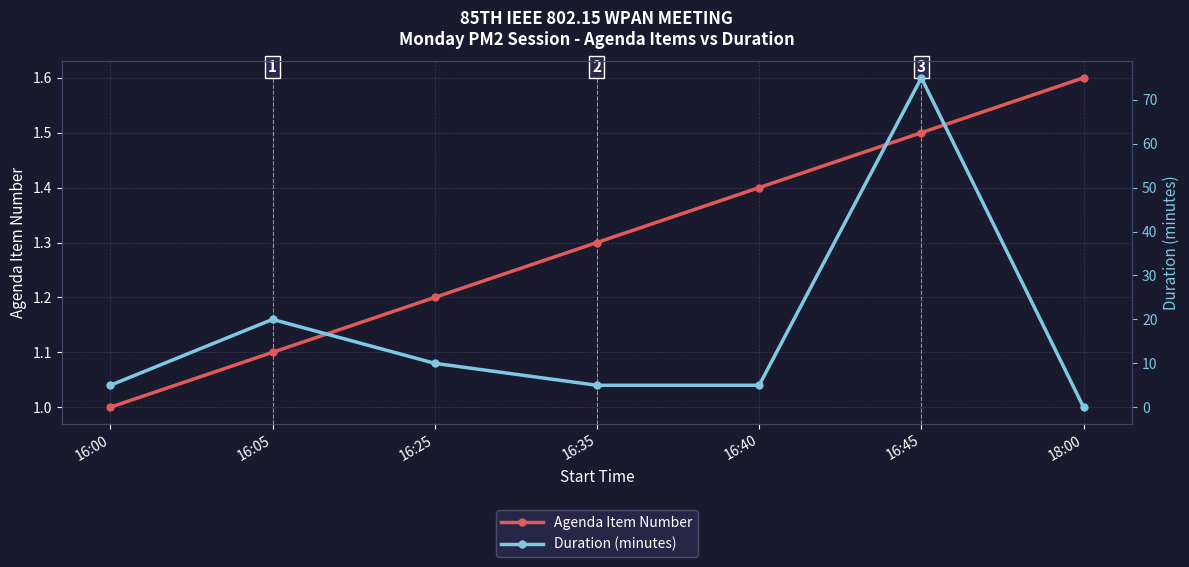

How many values in the Duration (minutes) series are below 5?

1